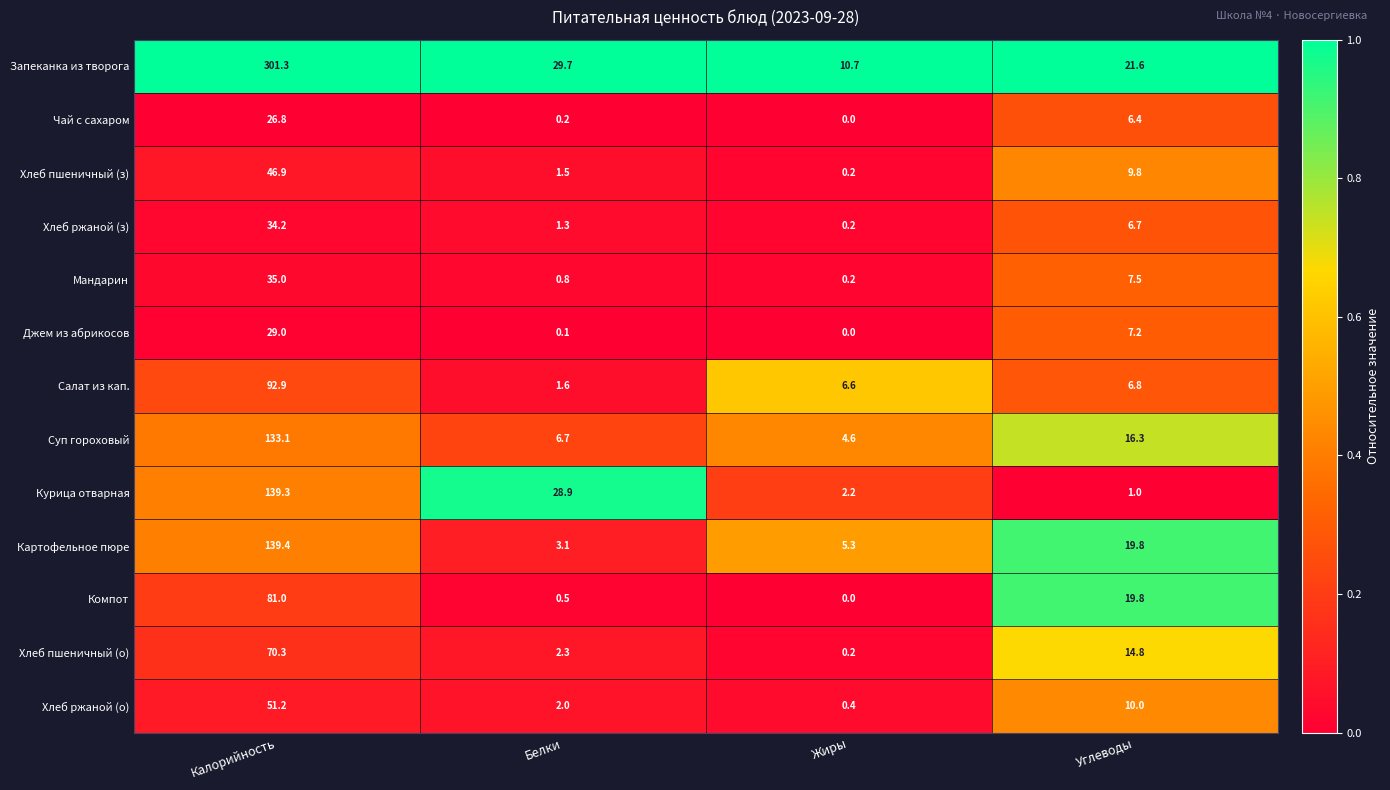

At which category does the chart reach its peak across all series?

Калорийность